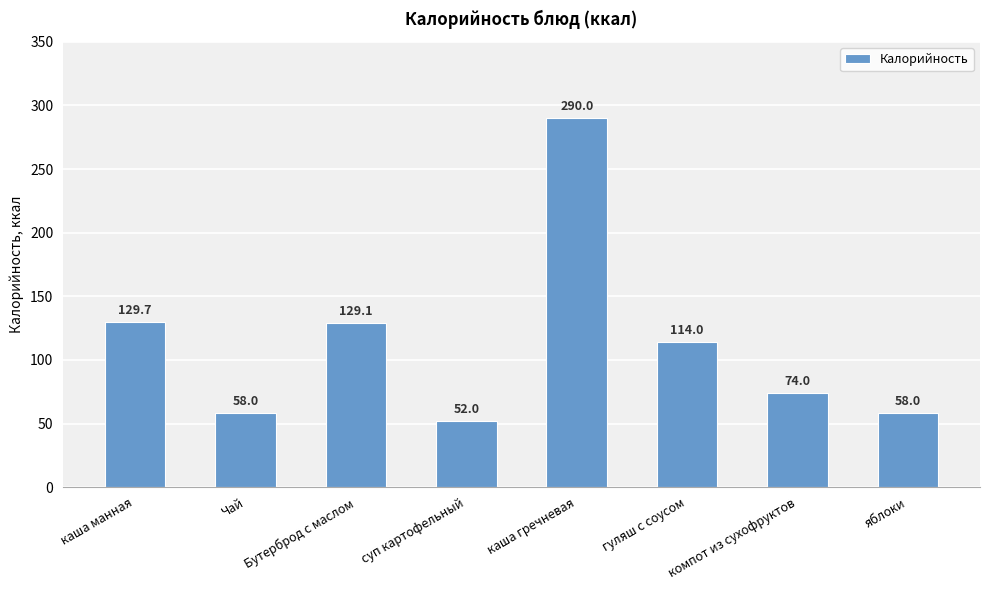

What is the difference between the maximum and minimum values?

238.0